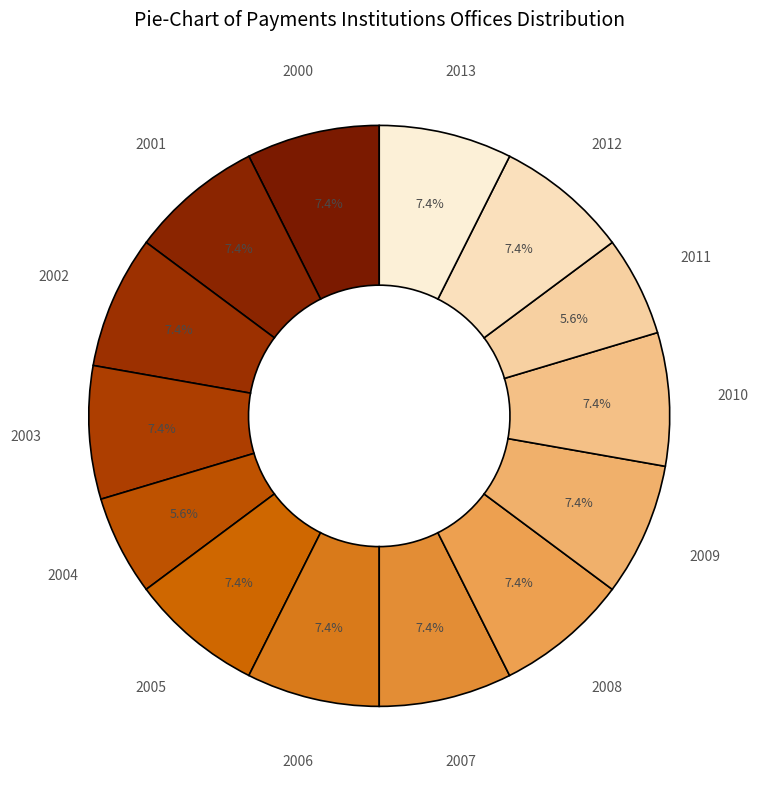

To the nearest percent, what portion does 2013 represent?

7%